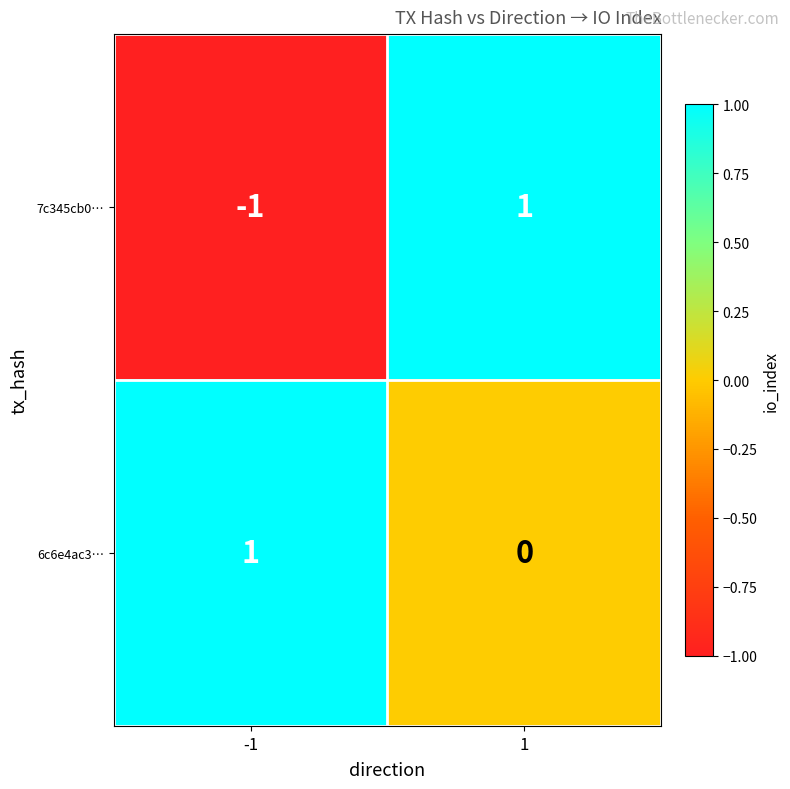

Which series has the largest total across all categories?

6c6e4ac3…